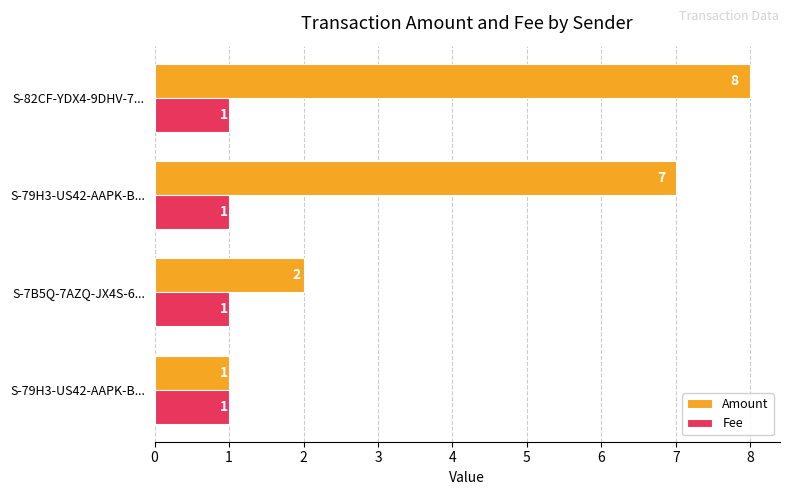

How many categories are shown in the chart?

4